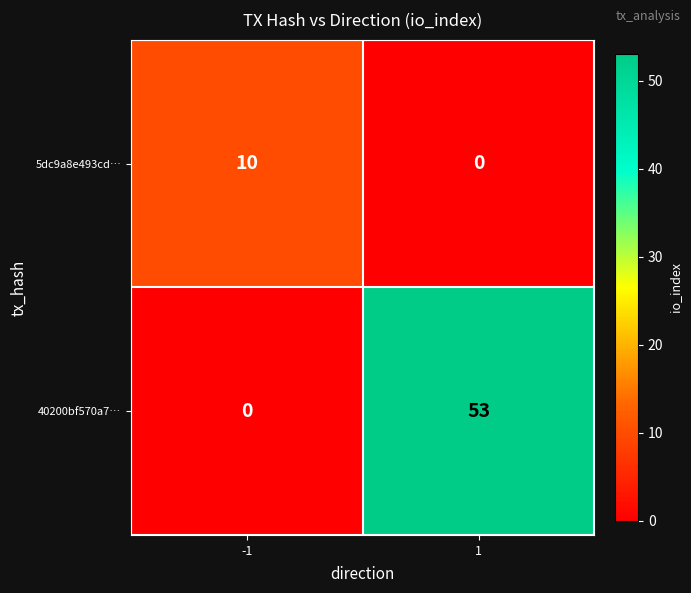

The value of 40200bf570a7… at -1 is 22. True or false?

False